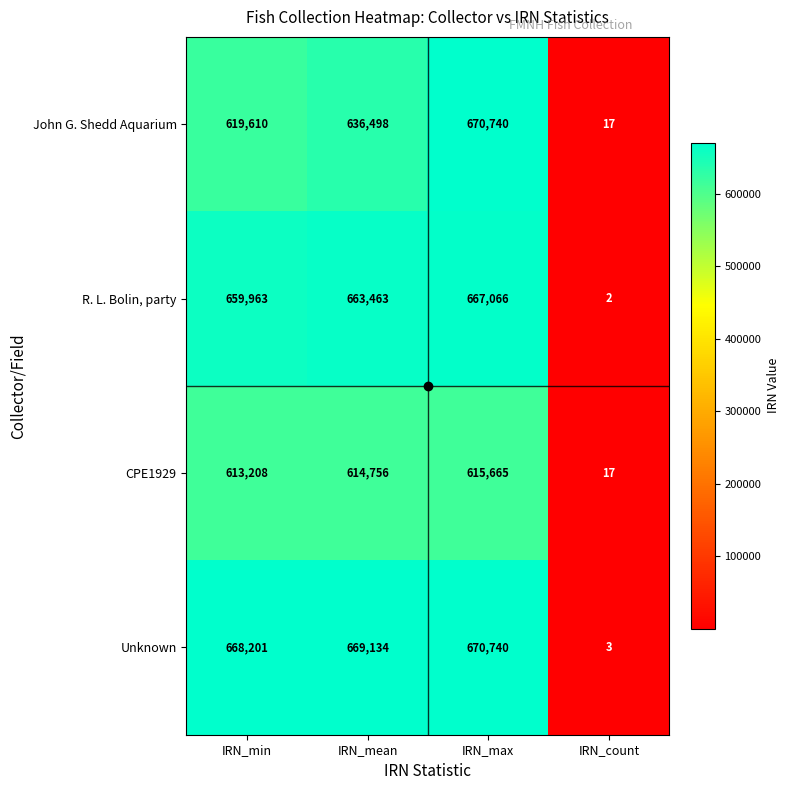

At which category does the chart reach its peak across all series?

IRN_max